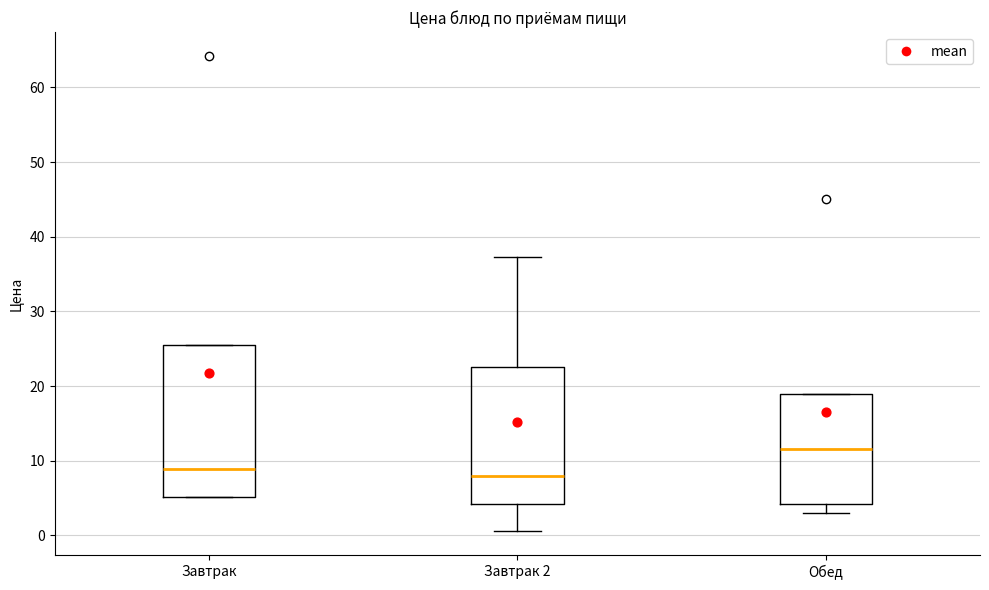

Reading left to right, transcribe this box plot: for each box, give where its median line is, the range the box spans, and where its two whiskers end, as read against the y-axis. The values are not printed on the chart, so give them approximately, as read against the axis.

Завтрак: median 9, box 5 to 26, whiskers 5 to 26
Завтрак 2: median 8, box 4 to 23, whiskers 1 to 37
Обед: median 12, box 4 to 19, whiskers 3 to 19